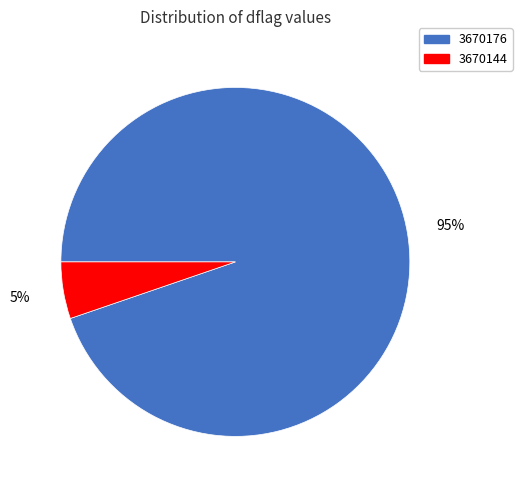

What percentage is the 3670176 slice, to the nearest percent?

95%